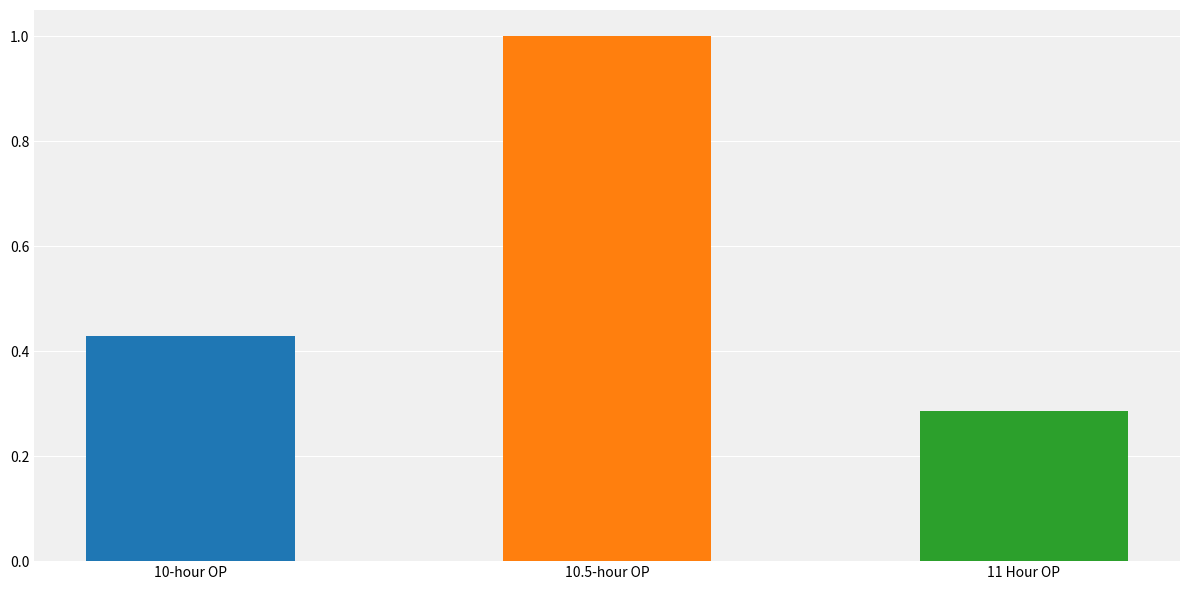

Rank the categories by value from lowest to highest.

11 Hour OP, 10-hour OP, 10.5-hour OP